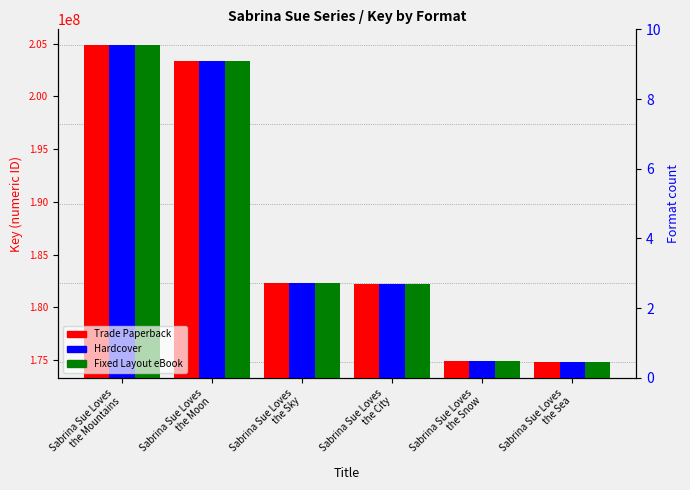

Rank the series at Sabrina Sue Loves
the Snow from lowest to highest value.

Trade Paperback, Hardcover, Fixed Layout eBook